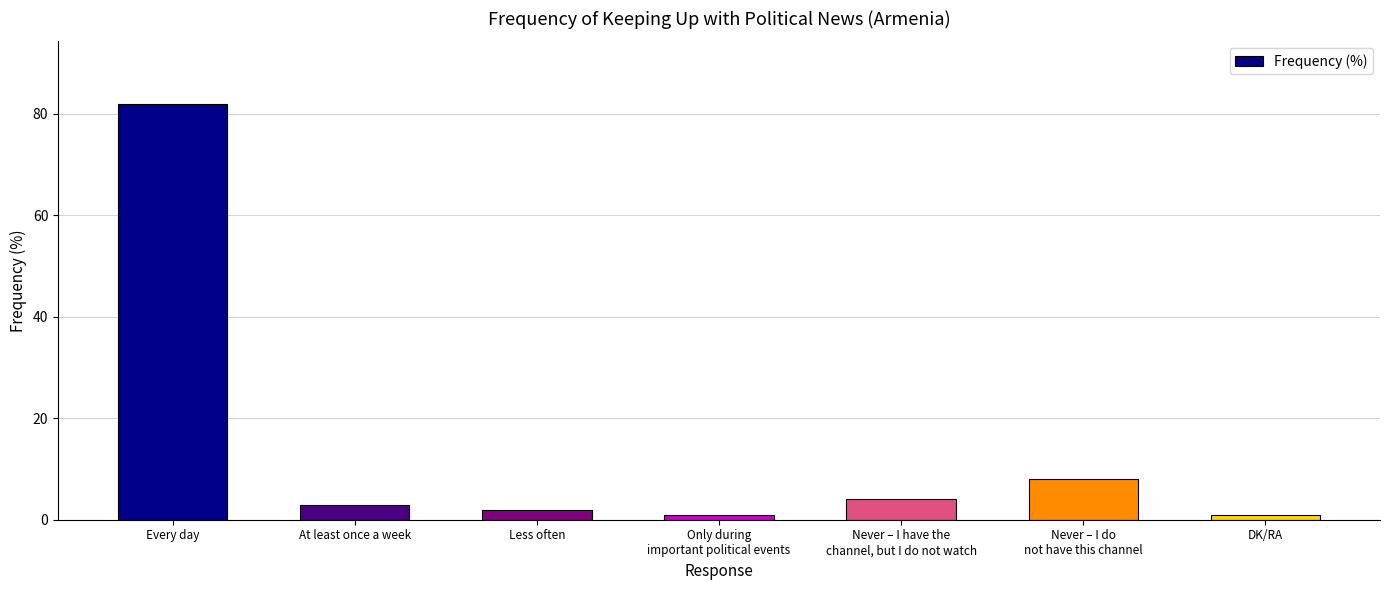

How many data points does each series have?

7